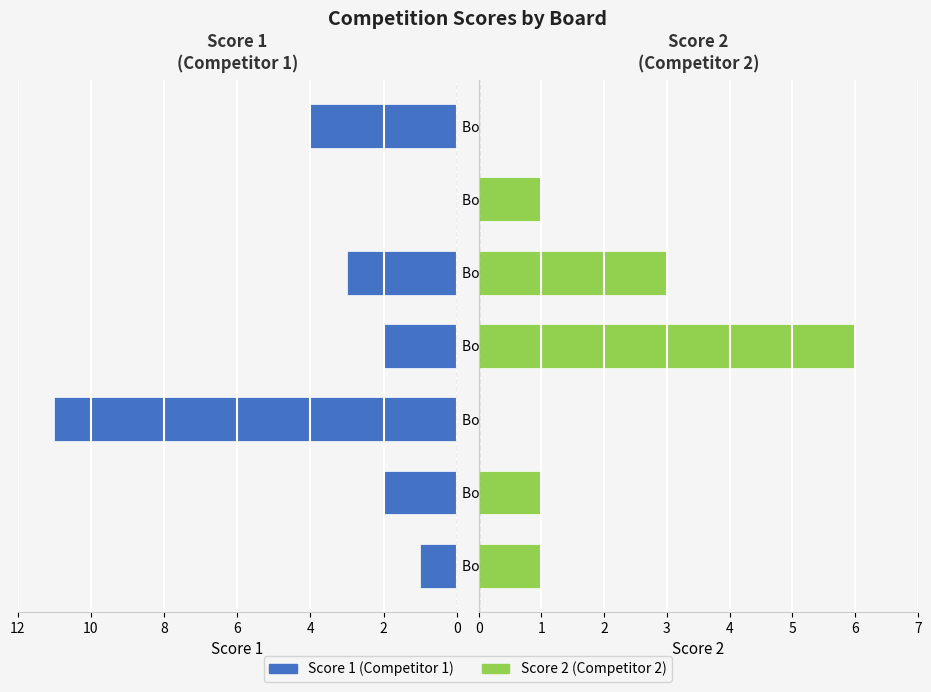

Reading left to right, what are all the values shown in this chart?

Score 1: 1	2	11	2	3	0	4
Score 2: 1	1	0	6	3	1	0